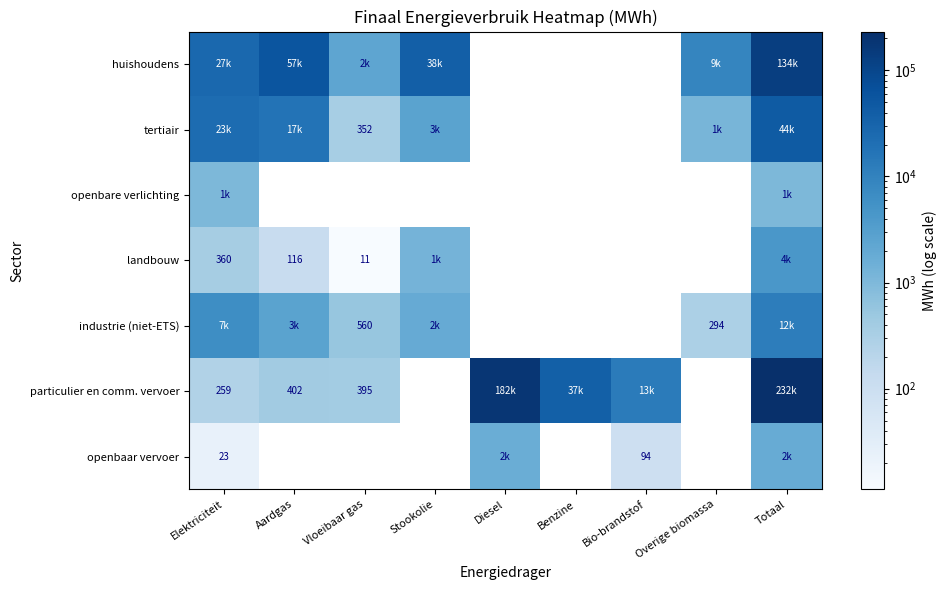

How many values in openbaar vervoer are above zero?

4